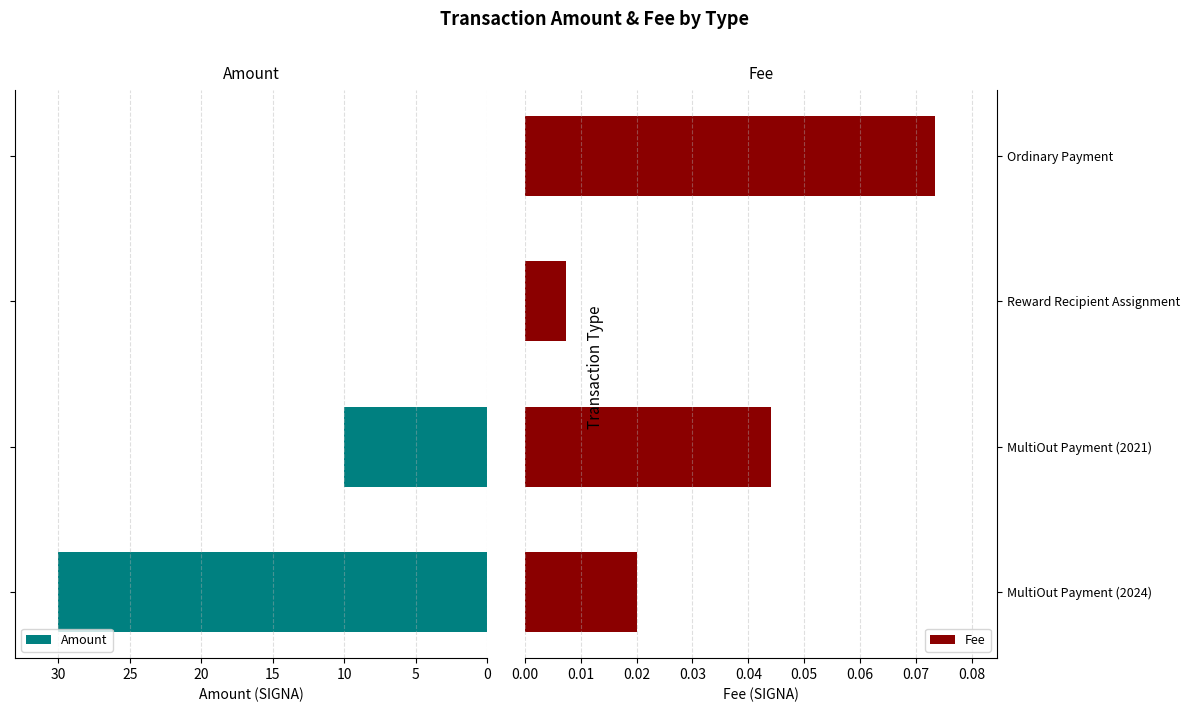

What is the value of the Amount bar at the 2nd from the left?

10.0